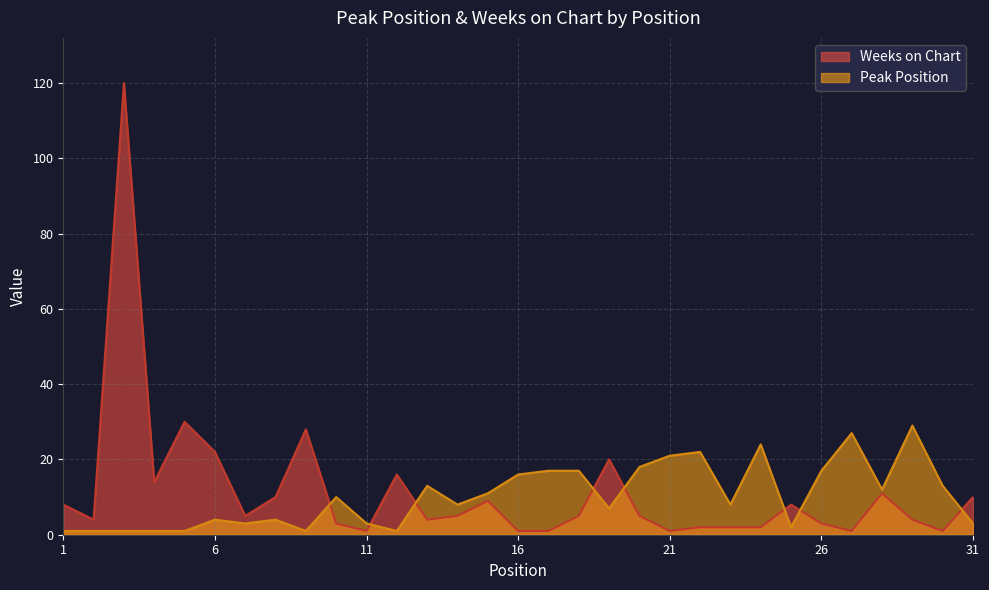

Where do Weeks on Chart and Peak Position first cross each other?

9 and 10